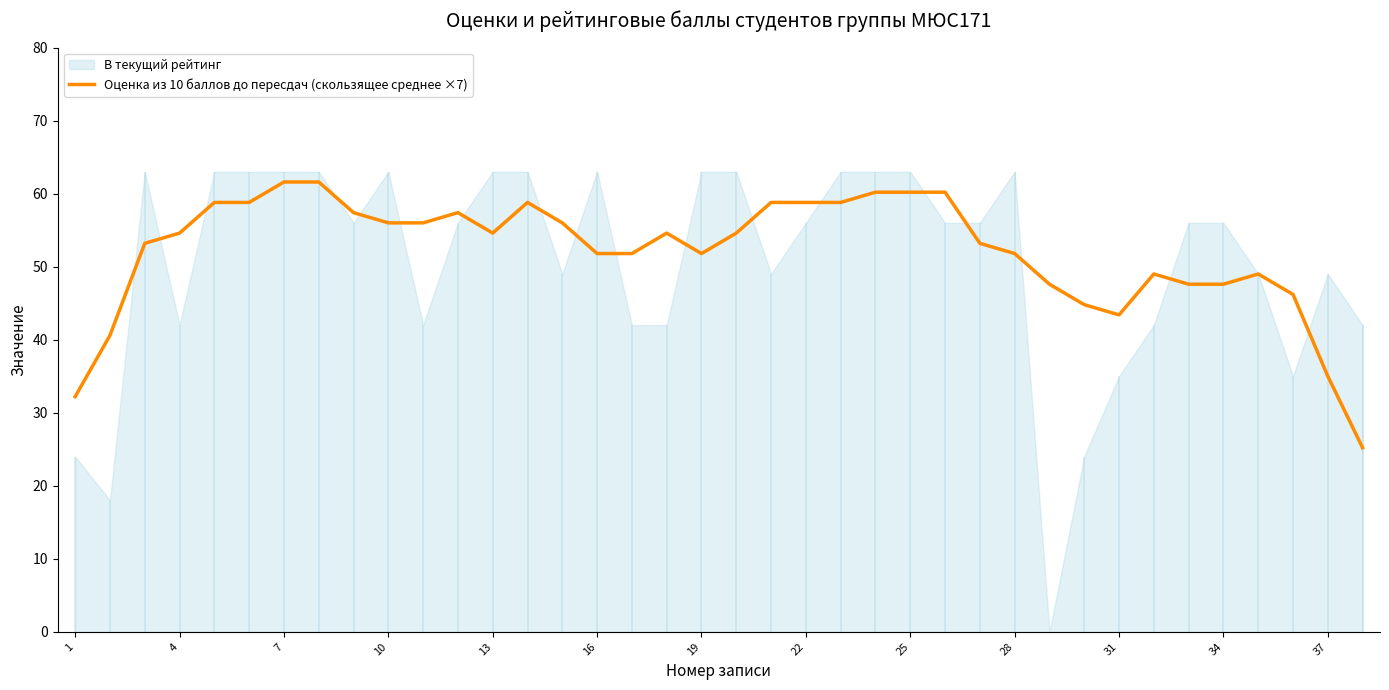

What is the minimum value for Оценка из 10 баллов до пересдач (скользящее среднее ×7)?

25.2